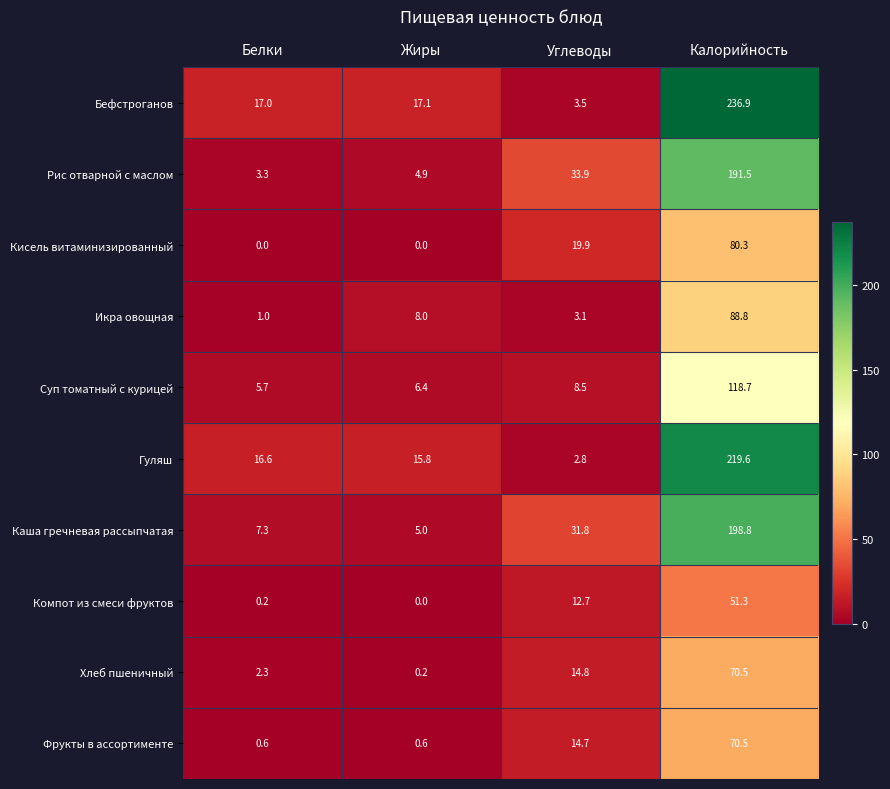

True or false: Фрукты в ассортименте has a value of 9.4 at Углеводы.

False